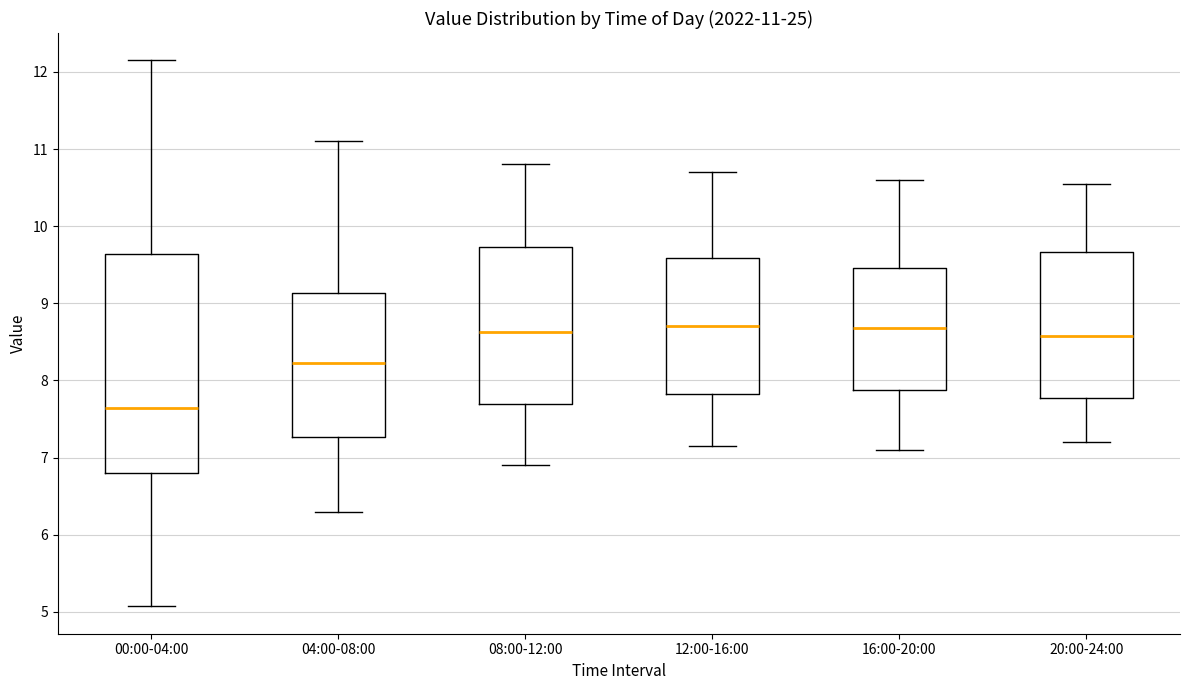

Which box is the tallest, from its lower edge to its upper edge?

00:00-04:00